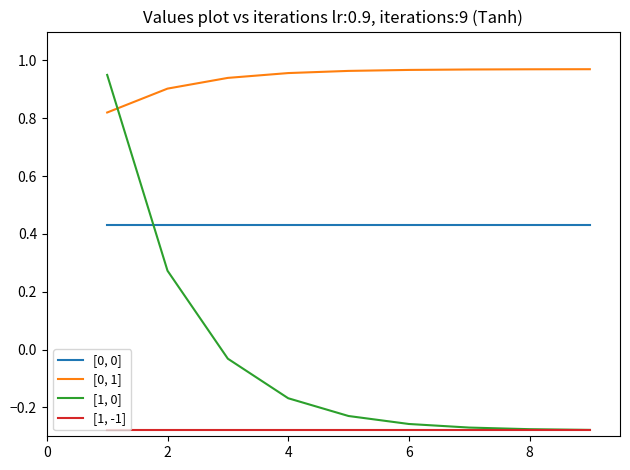

True or false: [0, 0] and [0, 1] cross at least once.

False